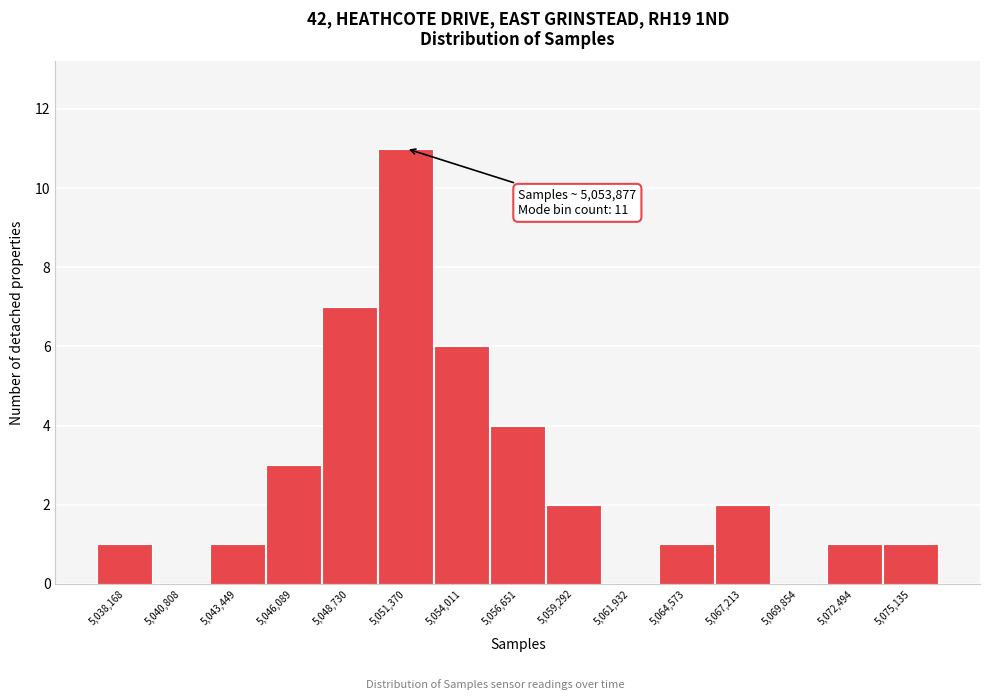

Reading right to left, list all the values displayed in this chart.

5,075,135=1	5,072,494=1	5,069,854=0	5,067,213=2	5,064,573=1	5,061,932=0	5,059,292=2	5,056,651=4	5,054,011=6	5,051,370=11	5,048,730=7	5,046,089=3	5,043,449=1	5,040,808=0	5,038,168=1